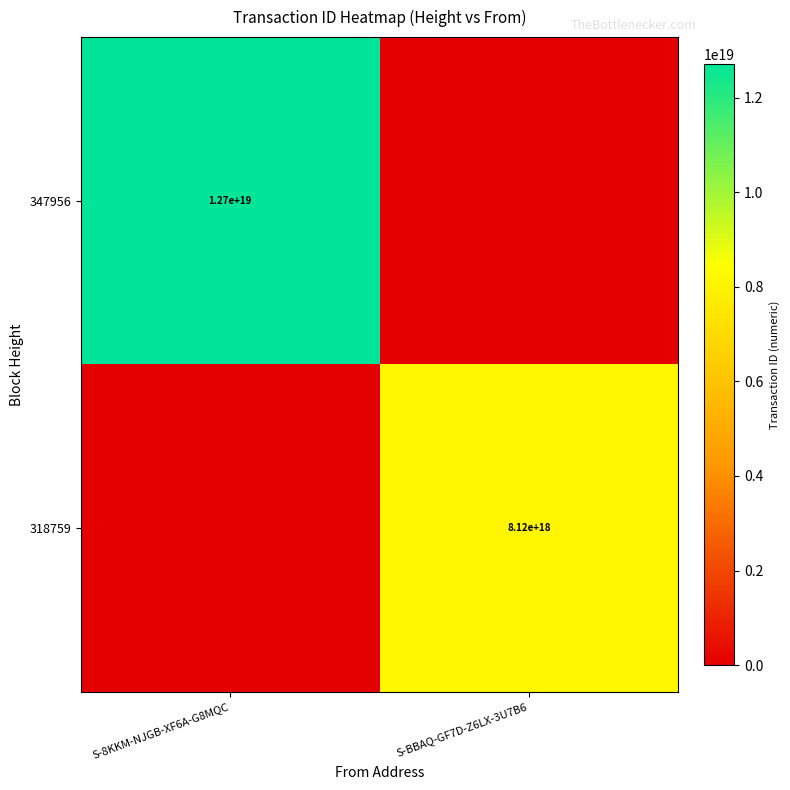

The value of 347956 at S-8KKM-NJGB-XF6A-G8MQC is 12700000000000000000. True or false?

True